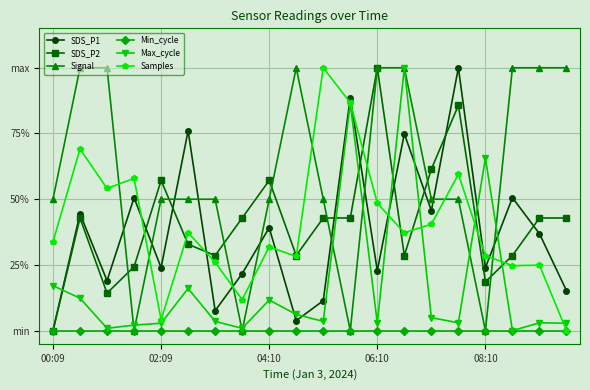

Does the chart have visible grid lines?

Yes